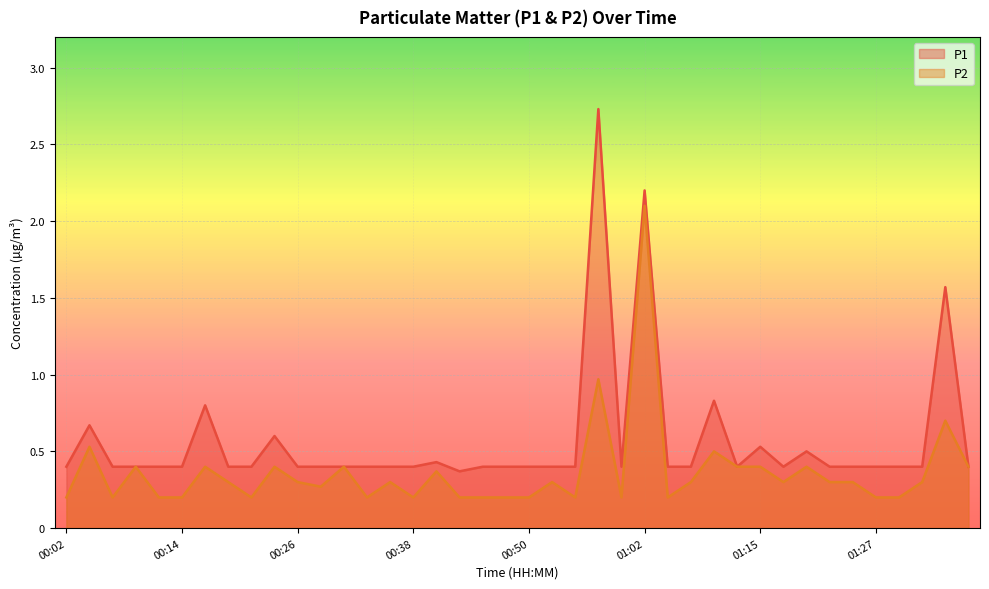

Reading left to right, what are all the values shown in this chart?

P1: 00:02=0.4	00:04=0.7	00:06=0.4	00:09=0.4	00:11=0.4	00:14=0.4	00:16=0.8	00:19=0.4	00:21=0.4	00:23=0.6	00:26=0.4	00:28=0.4	00:31=0.4	00:33=0.4	00:36=0.4	00:38=0.4	00:40=0.4	00:43=0.4	00:45=0.4	00:48=0.4	00:50=0.4	00:53=0.4	00:55=0.4	00:58=2.7	01:00=0.4	01:02=2.2	01:05=0.4	01:07=0.4	01:10=0.8	01:12=0.4	01:15=0.5	01:17=0.4	01:19=0.5	01:22=0.4	01:24=0.4	01:27=0.4	01:29=0.4	01:32=0.4	01:34=1.6	01:36=0.4
P2: 00:02=0.2	00:04=0.5	00:06=0.2	00:09=0.4	00:11=0.2	00:14=0.2	00:16=0.4	00:19=0.3	00:21=0.2	00:23=0.4	00:26=0.3	00:28=0.3	00:31=0.4	00:33=0.2	00:36=0.3	00:38=0.2	00:40=0.4	00:43=0.2	00:45=0.2	00:48=0.2	00:50=0.2	00:53=0.3	00:55=0.2	00:58=1.0	01:00=0.2	01:02=2.1	01:05=0.2	01:07=0.3	01:10=0.5	01:12=0.4	01:15=0.4	01:17=0.3	01:19=0.4	01:22=0.3	01:24=0.3	01:27=0.2	01:29=0.2	01:32=0.3	01:34=0.7	01:36=0.4